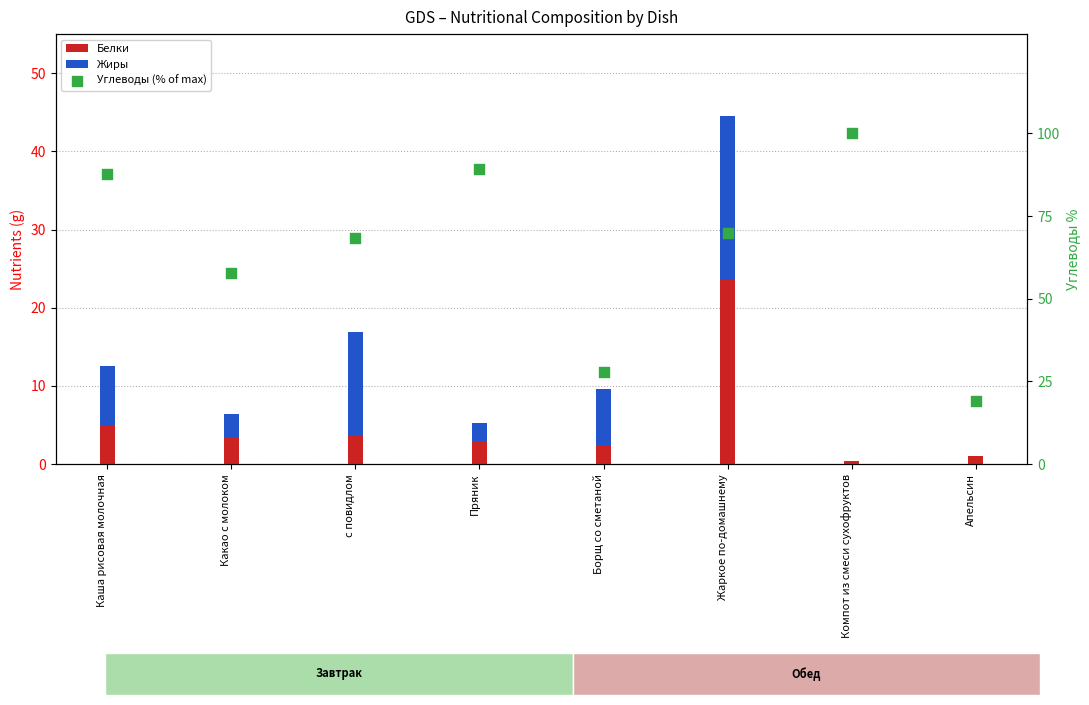

Which series has the largest total across all categories?

Углеводы (% of max)